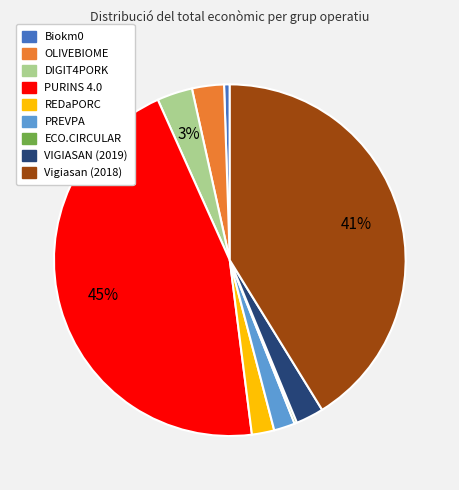

Is there a majority slice in this chart?

No